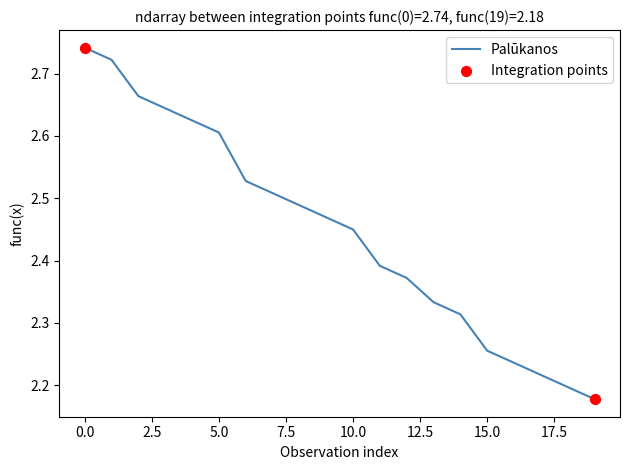

What is the difference between the maximum and minimum values?

0.6